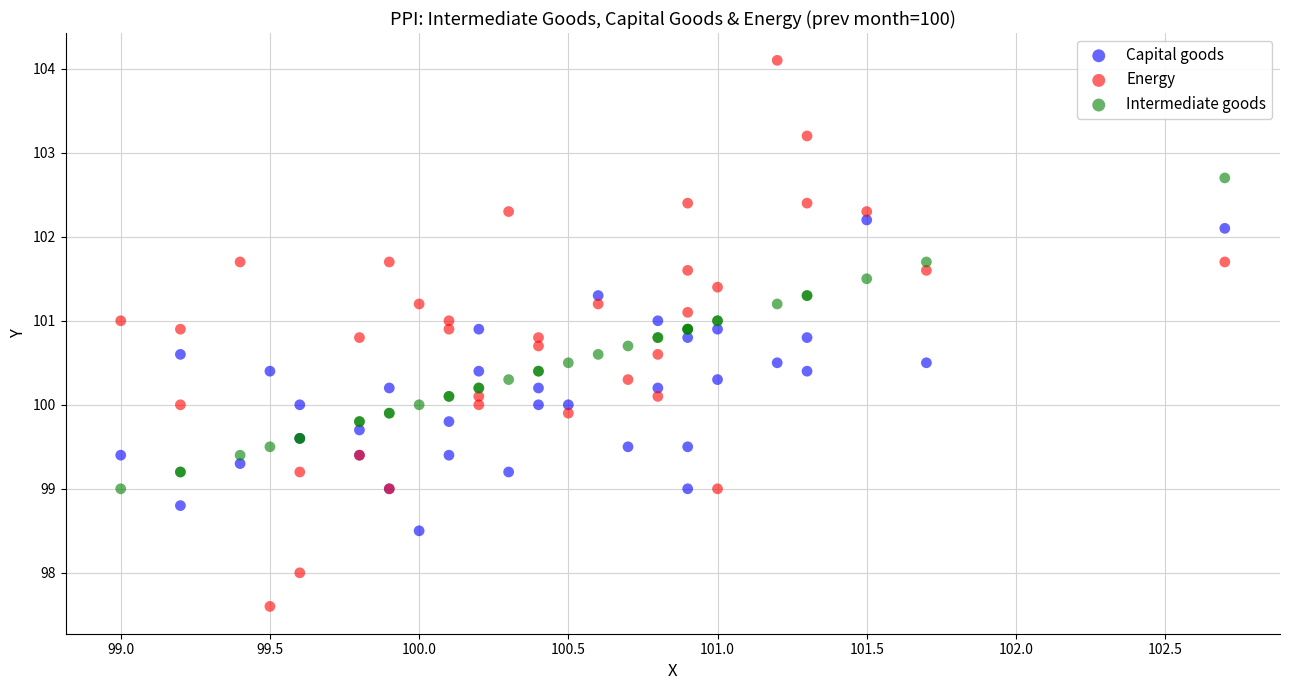

Which series has the widest spread of Y values?

Energy